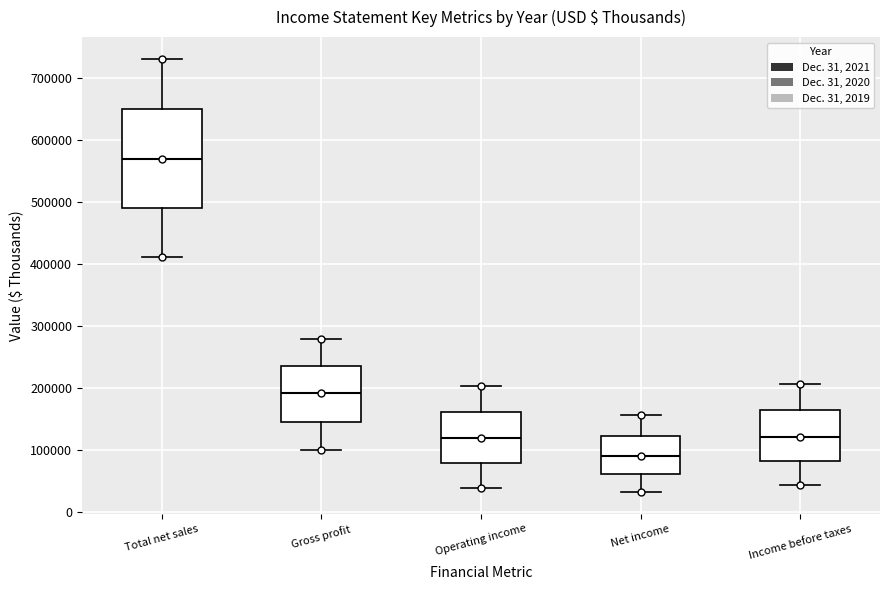

Which box has the highest median line?

Total net sales